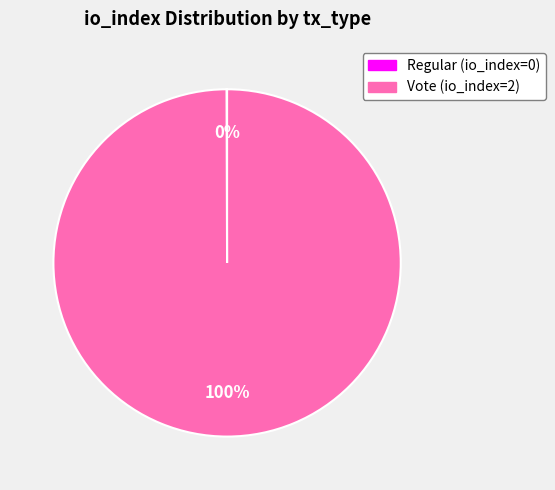

Is there any slice that represents more than half of the pie?

Yes